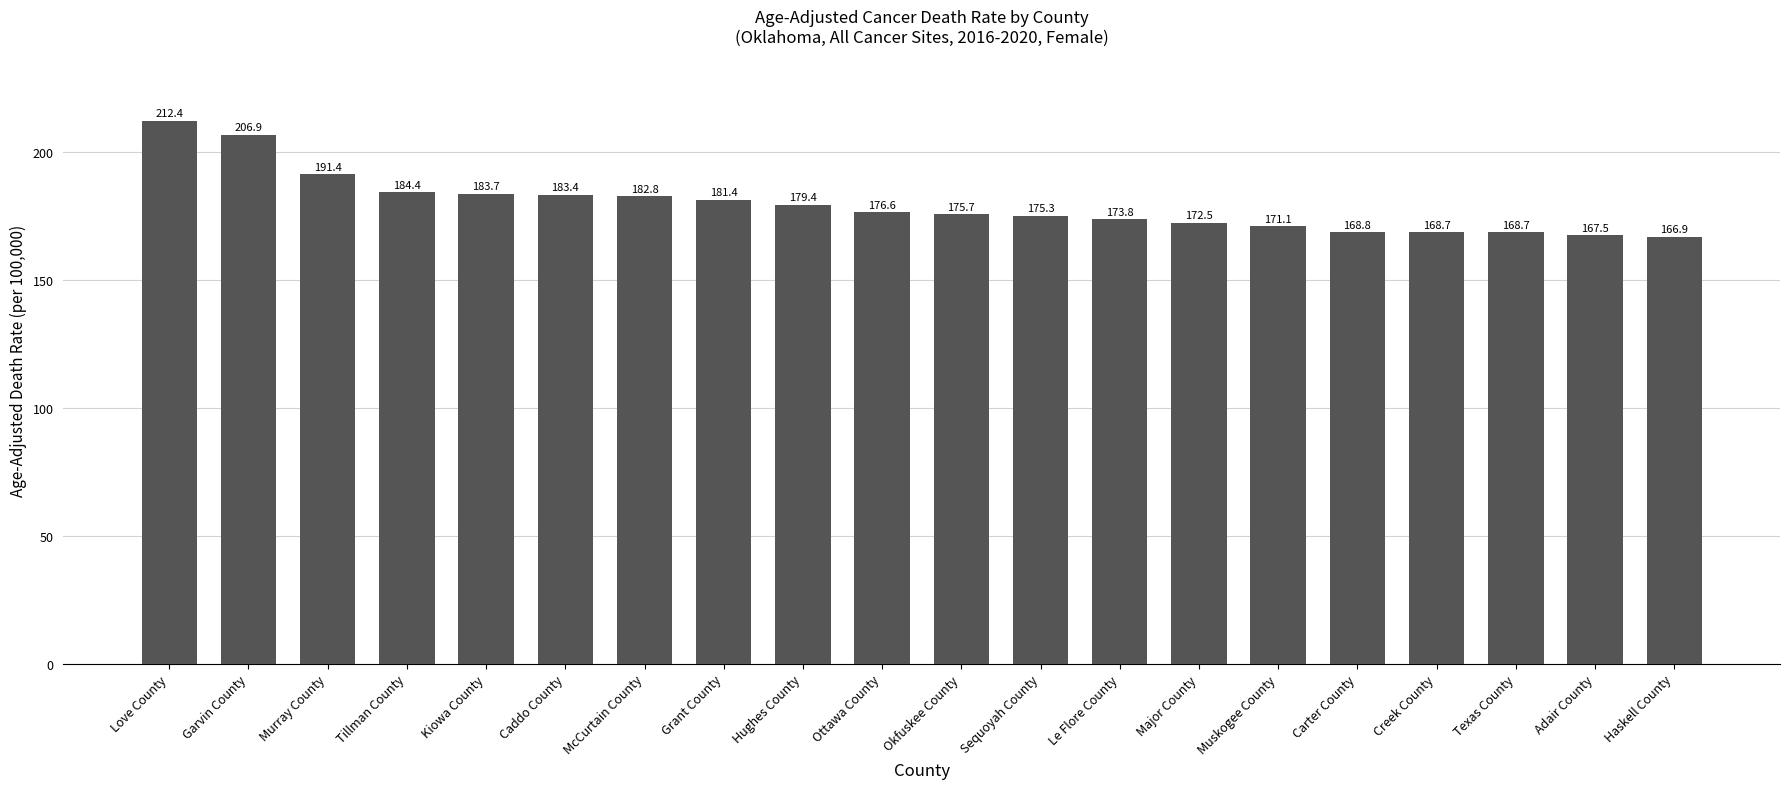

What is the label of the 9th bar from the left?

Hughes County